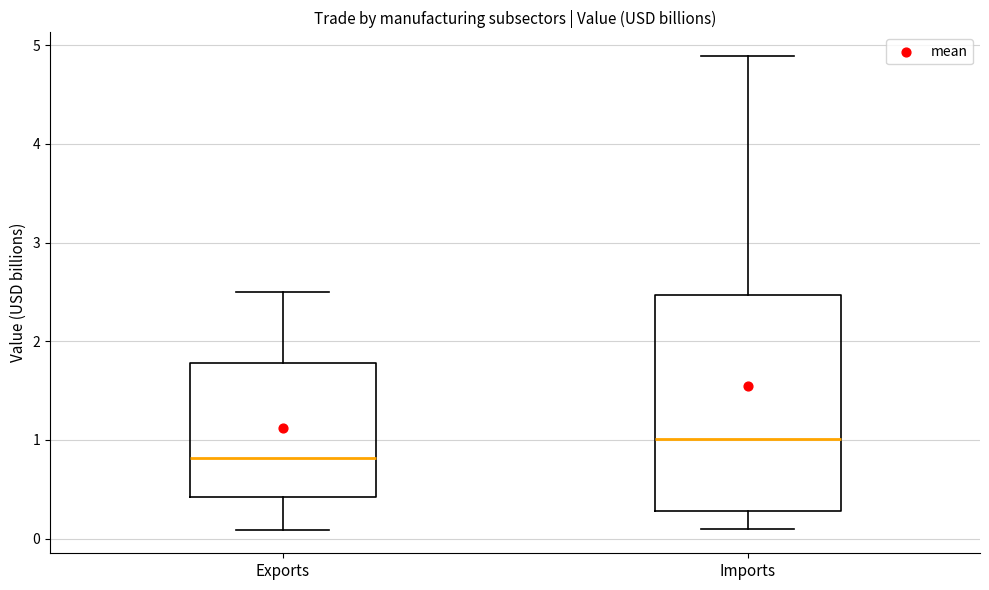

Which box is the tallest, from its lower edge to its upper edge?

Imports